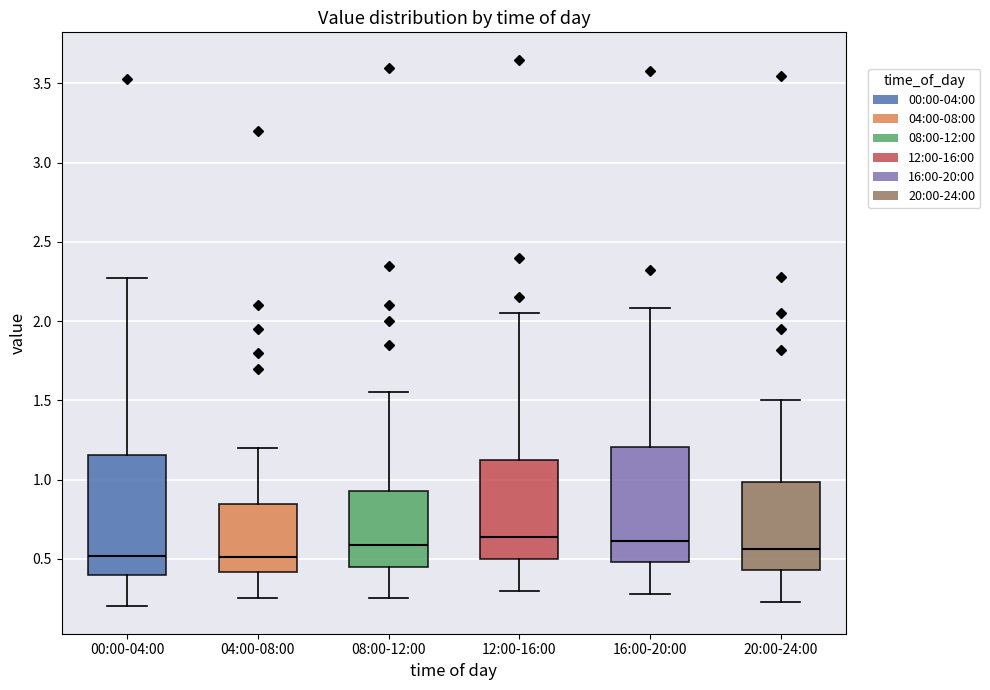

Reading left to right, read every box against the y-axis: the position of its median line, the range the box covers, and the ends of its whiskers. The values are not printed on the chart, so give them approximately, as read against the axis.

00:00-04:00: median 0.50, box 0.40 to 1.15, whiskers 0.20 to 2.25
04:00-08:00: median 0.50, box 0.40 to 0.85, whiskers 0.25 to 1.20
08:00-12:00: median 0.60, box 0.45 to 0.95, whiskers 0.25 to 1.55
12:00-16:00: median 0.65, box 0.50 to 1.15, whiskers 0.30 to 2.05
16:00-20:00: median 0.60, box 0.50 to 1.20, whiskers 0.30 to 2.10
20:00-24:00: median 0.55, box 0.45 to 1.00, whiskers 0.25 to 1.50